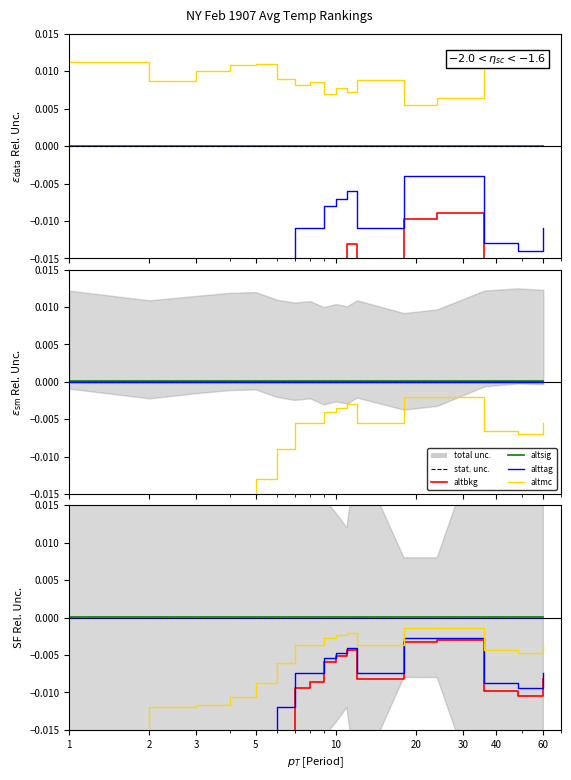

What is the label of the 16th point from the right?

2